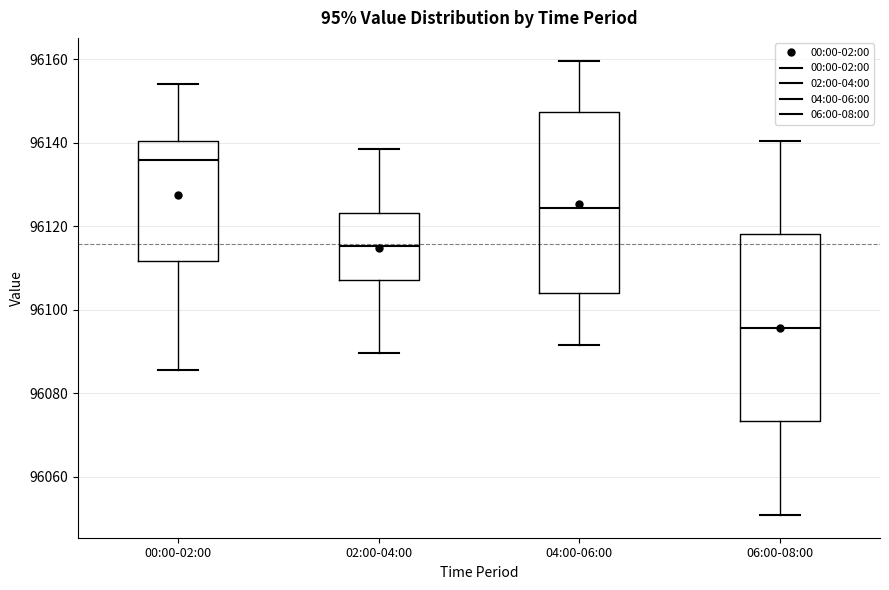

Reading left to right, read every box against the y-axis: the position of its median line, the range the box covers, and the ends of its whiskers. The values are not printed on the chart, so give them approximately, as read against the axis.

00:00-02:00: median 96136, box 96112 to 96140, whiskers 96086 to 96154
02:00-04:00: median 96116, box 96108 to 96124, whiskers 96090 to 96138
04:00-06:00: median 96124, box 96104 to 96148, whiskers 96092 to 96160
06:00-08:00: median 96096, box 96074 to 96118, whiskers 96050 to 96140